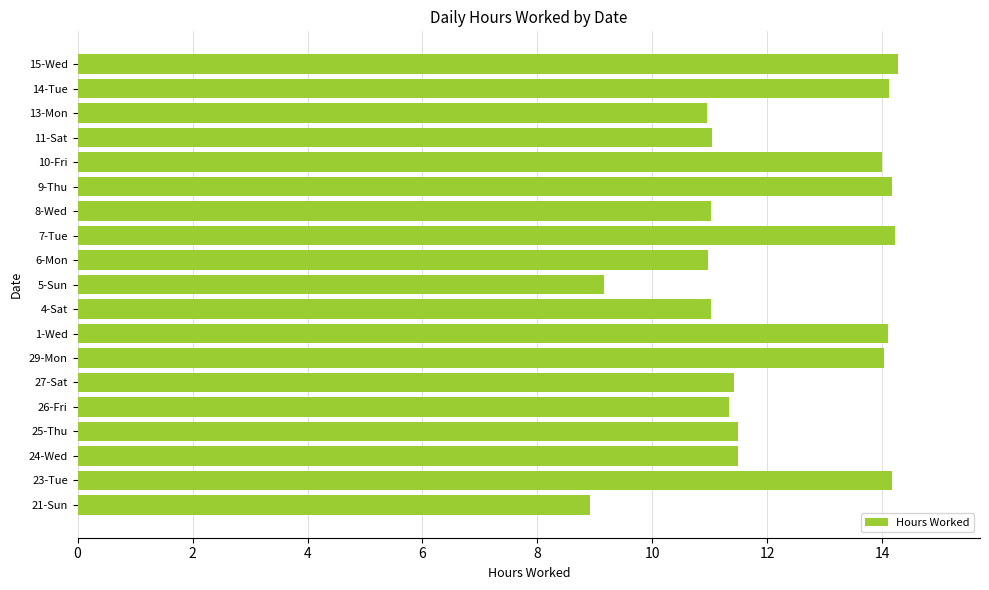

What is the average value?

12.2